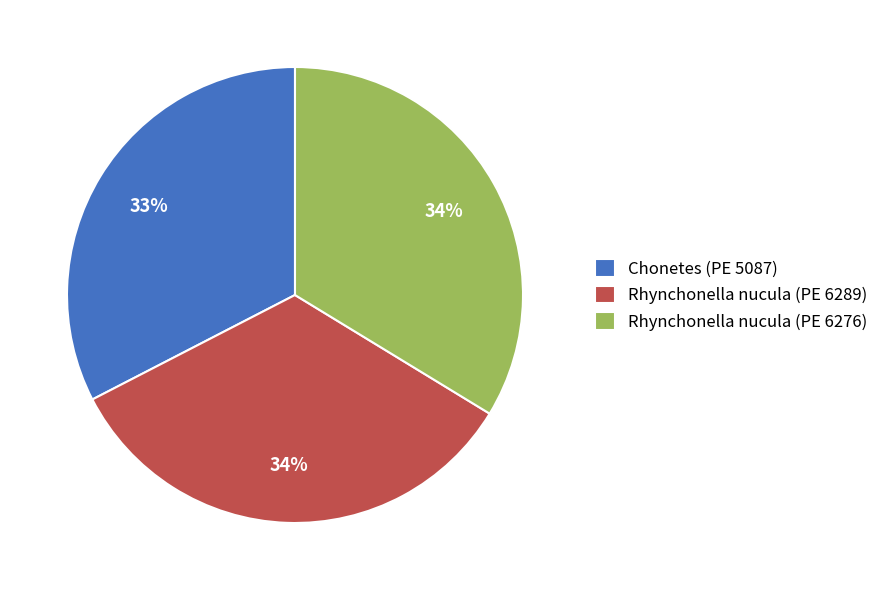

To the nearest percent, what is the combined percentage of Rhynchonella nucula (PE 6276) and Chonetes (PE 5087)?

66%